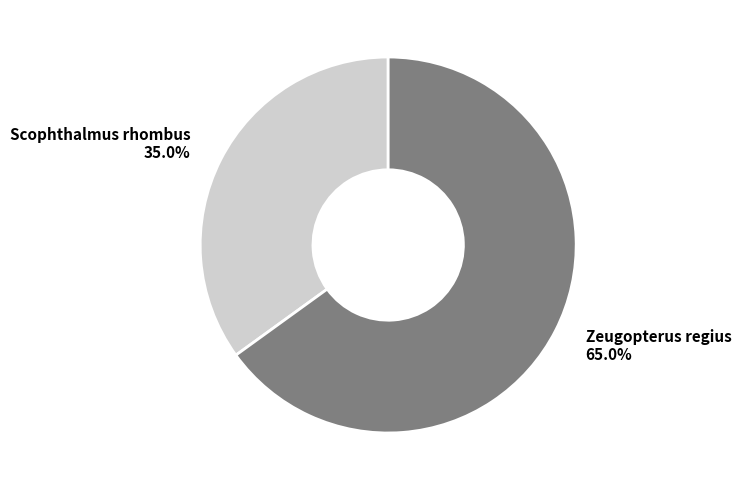

Is there any slice that represents more than half of the pie?

Yes